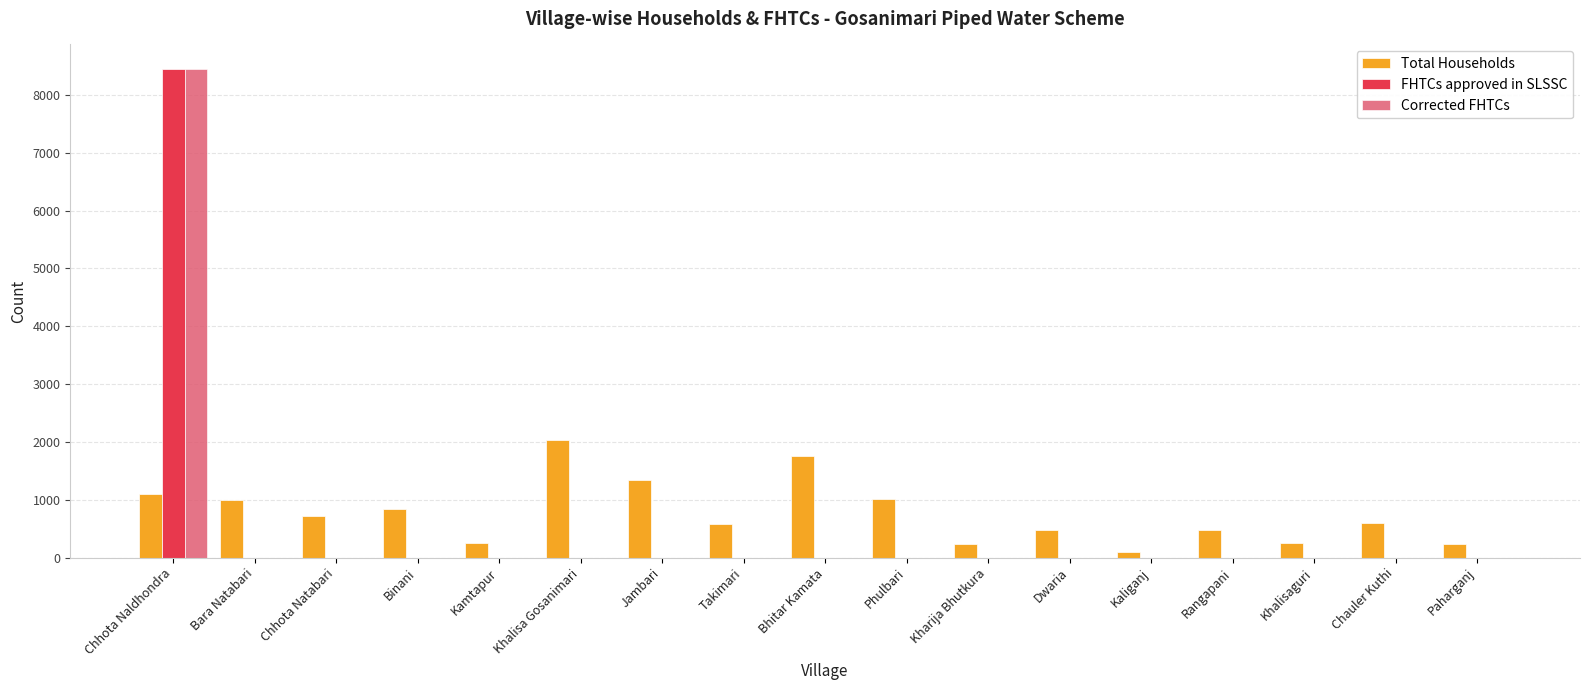

At which label does Total Households first exceed 601?

Chhota Naldhondra